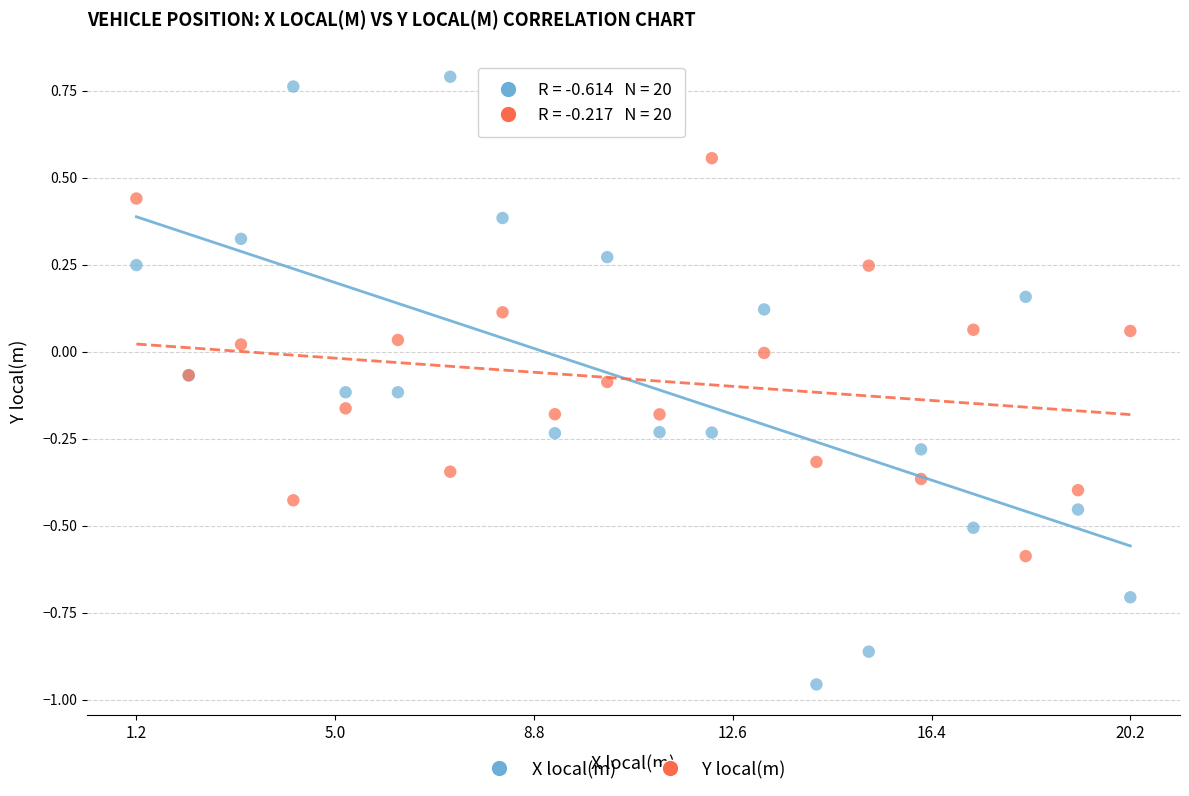

Which series contains the highest Y value?

X local(m)